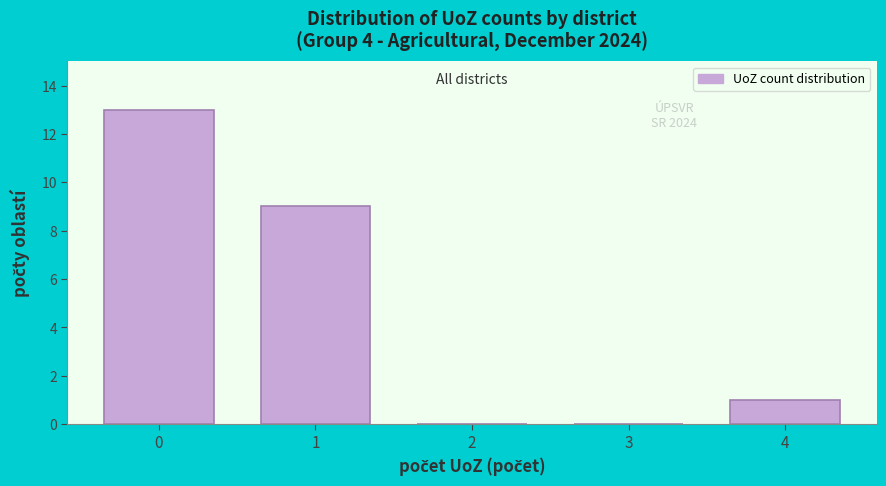

Reading left to right, what are all the values shown in this chart?

0=13	1=9	2=0	3=0	4=1